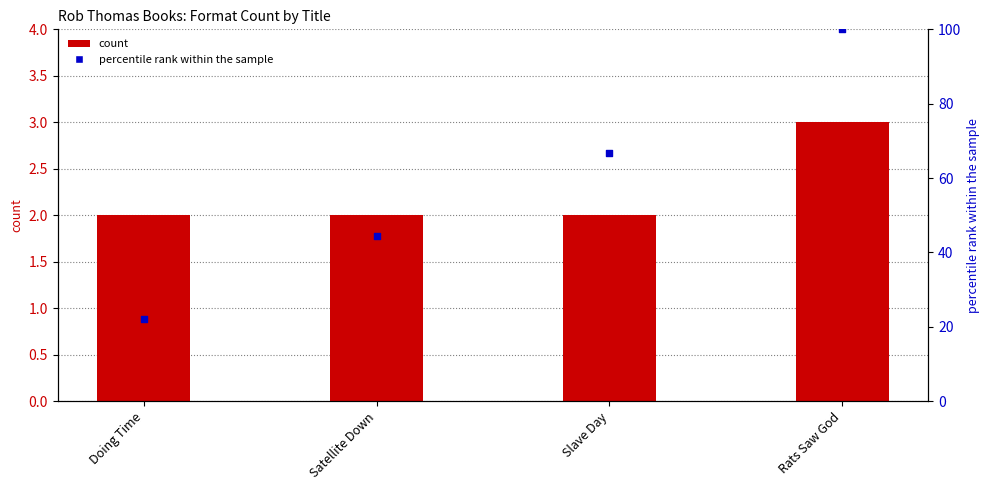

What are all the series names shown in the legend?

count, percentile rank within the sample